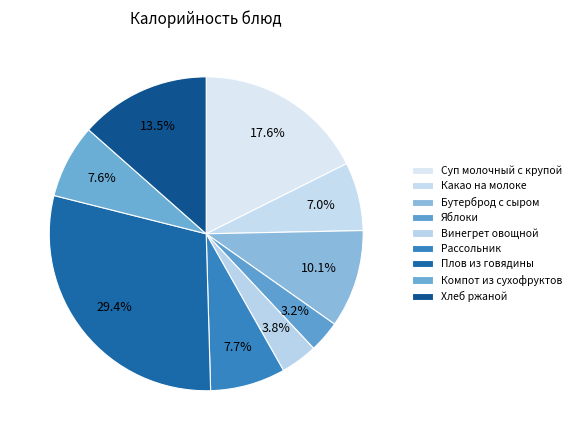

Is there any slice that represents more than half of the pie?

No